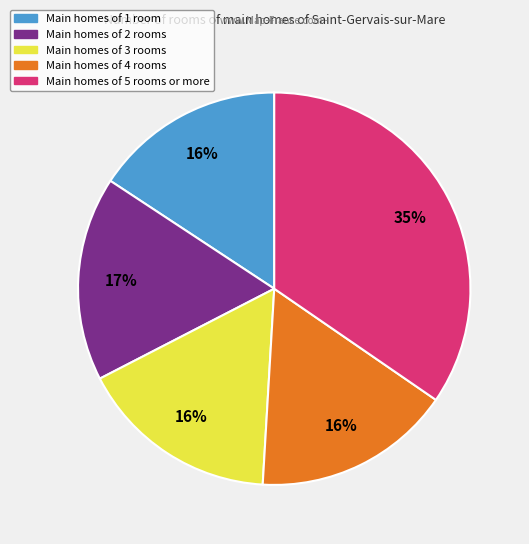

To the nearest percent, what is the difference between the largest and smallest slice percentages?

19%